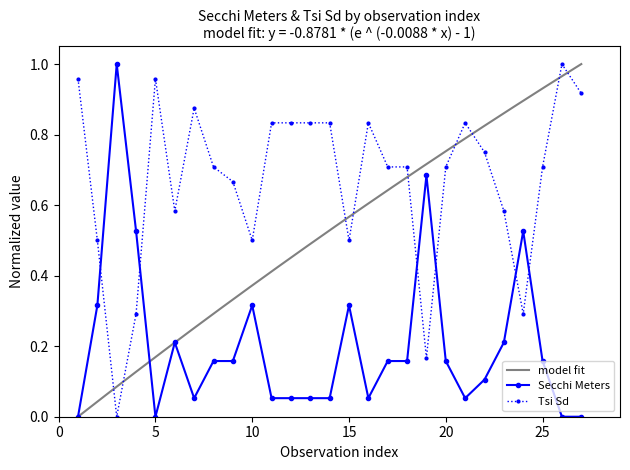

How many interior local valleys does the Tsi Sd series have?

6